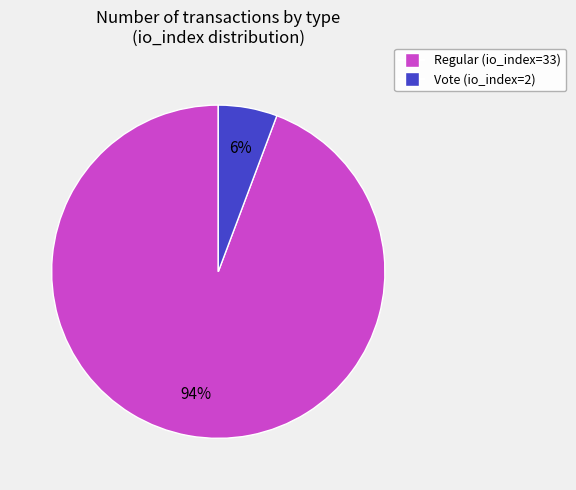

To the nearest percent, what is the combined percentage of Regular (io_index=33) and Vote (io_index=2)?

100%